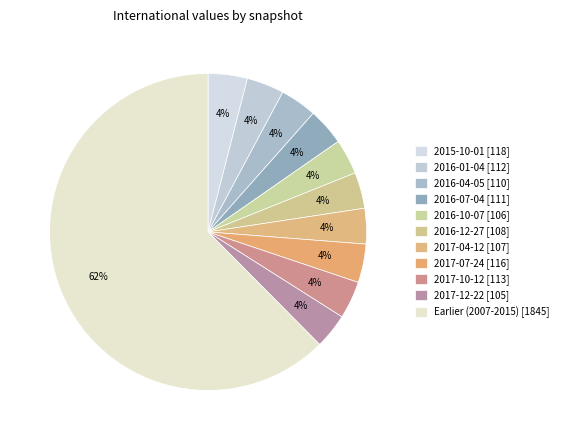

How many segments does this pie chart have?

11